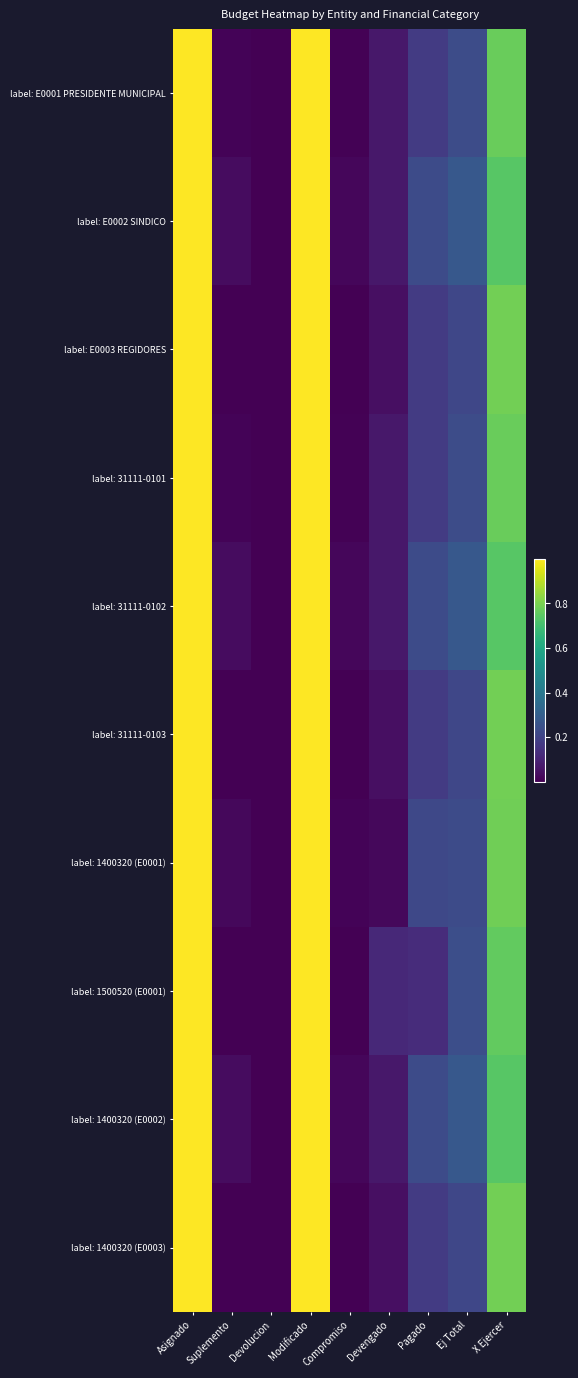

Reading left to right, transcribe all the data shown in this chart.

label: E0001 PRESIDENTE MUNICIPAL: Asignado=1.0	Suplemento=0.0	Devolucion=0.0	Modificado=1.0	Compromiso=0.0	Devengado=0.1	Pagado=0.2	Ej Total=0.2	X Ejercer=0.8
label: E0002 SINDICO: Asignado=1.0	Suplemento=0.0	Devolucion=0.0	Modificado=1.0	Compromiso=0.0	Devengado=0.1	Pagado=0.2	Ej Total=0.3	X Ejercer=0.7
label: E0003 REGIDORES: Asignado=1.0	Suplemento=0.0	Devolucion=0.0	Modificado=1.0	Compromiso=0.0	Devengado=0.0	Pagado=0.2	Ej Total=0.2	X Ejercer=0.8
label: 31111-0101: Asignado=1.0	Suplemento=0.0	Devolucion=0.0	Modificado=1.0	Compromiso=0.0	Devengado=0.1	Pagado=0.2	Ej Total=0.2	X Ejercer=0.8
label: 31111-0102: Asignado=1.0	Suplemento=0.0	Devolucion=0.0	Modificado=1.0	Compromiso=0.0	Devengado=0.1	Pagado=0.2	Ej Total=0.3	X Ejercer=0.7
label: 31111-0103: Asignado=1.0	Suplemento=0.0	Devolucion=0.0	Modificado=1.0	Compromiso=0.0	Devengado=0.0	Pagado=0.2	Ej Total=0.2	X Ejercer=0.8
label: 1400320 (E0001): Asignado=1.0	Suplemento=0.0	Devolucion=0.0	Modificado=1.0	Compromiso=0.0	Devengado=0.0	Pagado=0.2	Ej Total=0.2	X Ejercer=0.8
label: 1500520 (E0001): Asignado=1.0	Suplemento=0.0	Devolucion=0.0	Modificado=1.0	Compromiso=0.0	Devengado=0.1	Pagado=0.1	Ej Total=0.2	X Ejercer=0.8
label: 1400320 (E0002): Asignado=1.0	Suplemento=0.0	Devolucion=0.0	Modificado=1.0	Compromiso=0.0	Devengado=0.1	Pagado=0.2	Ej Total=0.3	X Ejercer=0.7
label: 1400320 (E0003): Asignado=1.0	Suplemento=0.0	Devolucion=0.0	Modificado=1.0	Compromiso=0.0	Devengado=0.0	Pagado=0.2	Ej Total=0.2	X Ejercer=0.8